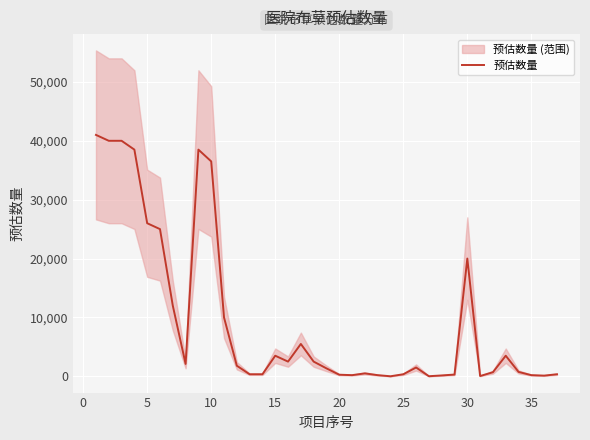

What is the highest value of the 预估数量 series?

41000